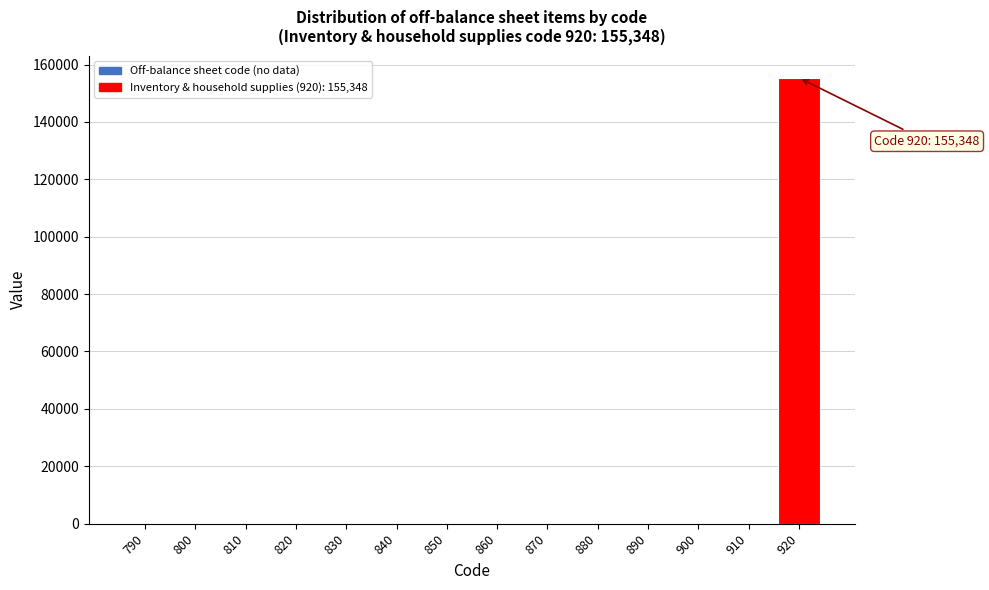

Reading right to left, what are all the values shown in this chart?

920=155348	910=0	900=0	890=0	880=0	870=0	860=0	850=0	840=0	830=0	820=0	810=0	800=0	790=0